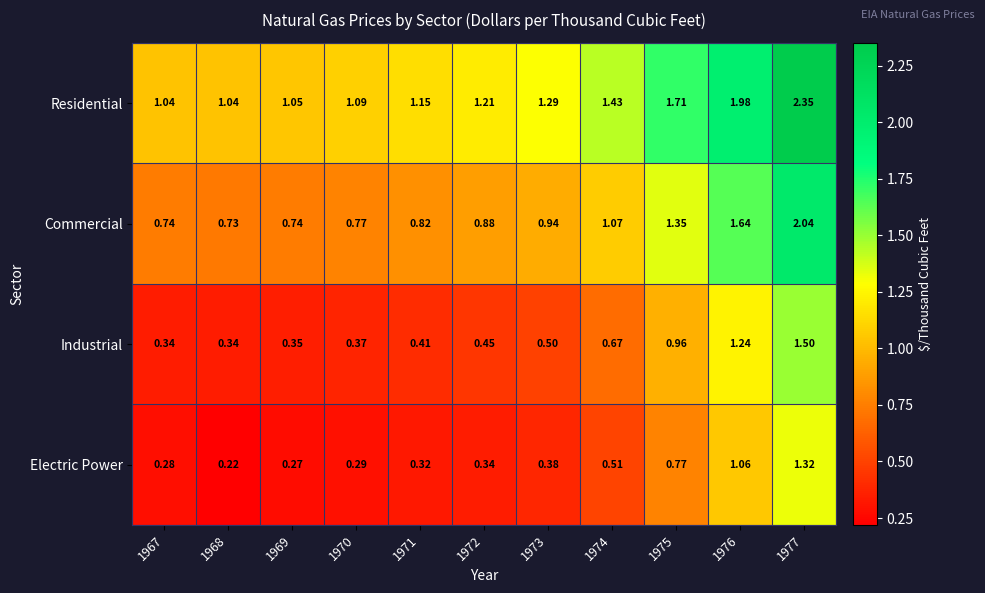

Rank the series at 1972 from lowest to highest value.

Electric Power, Industrial, Commercial, Residential